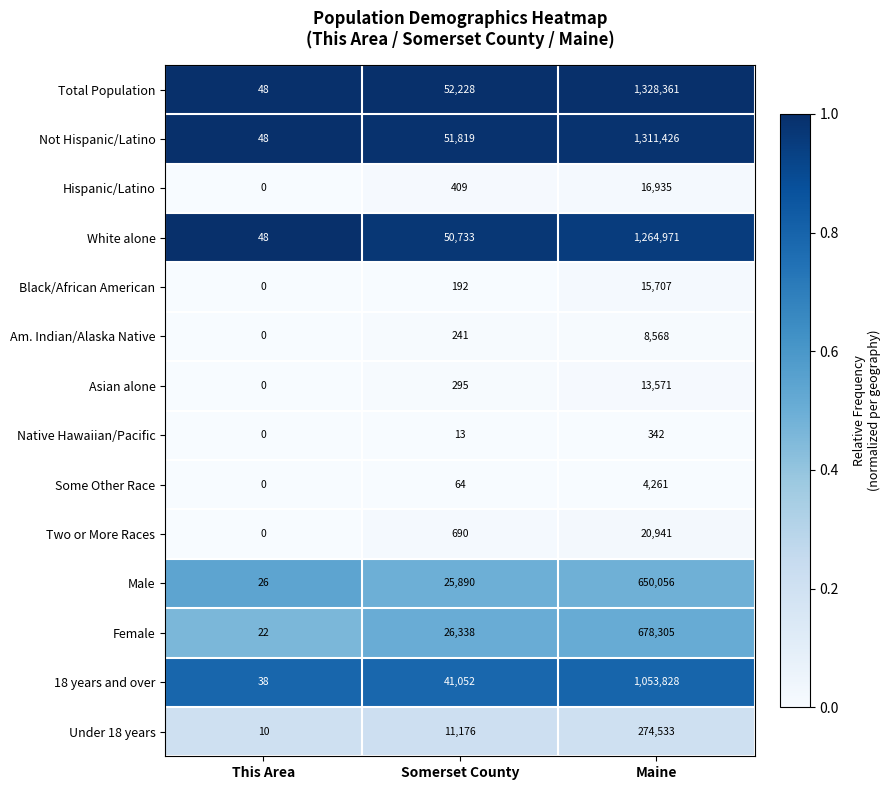

The value of Male at Maine is 208547. True or false?

False